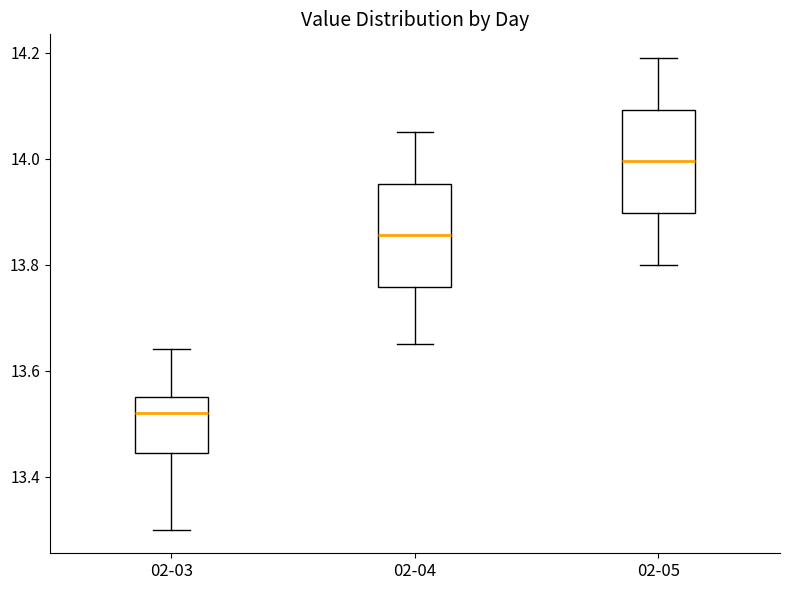

Reading left to right, transcribe this box plot: for each box, give where its median line is, the range the box spans, and where its two whiskers end, as read against the y-axis. The values are not printed on the chart, so give them approximately, as read against the axis.

02-03: median 13.52, box 13.44 to 13.56, whiskers 13.30 to 13.64
02-04: median 13.86, box 13.76 to 13.96, whiskers 13.66 to 14.06
02-05: median 14.00, box 13.90 to 14.10, whiskers 13.80 to 14.20